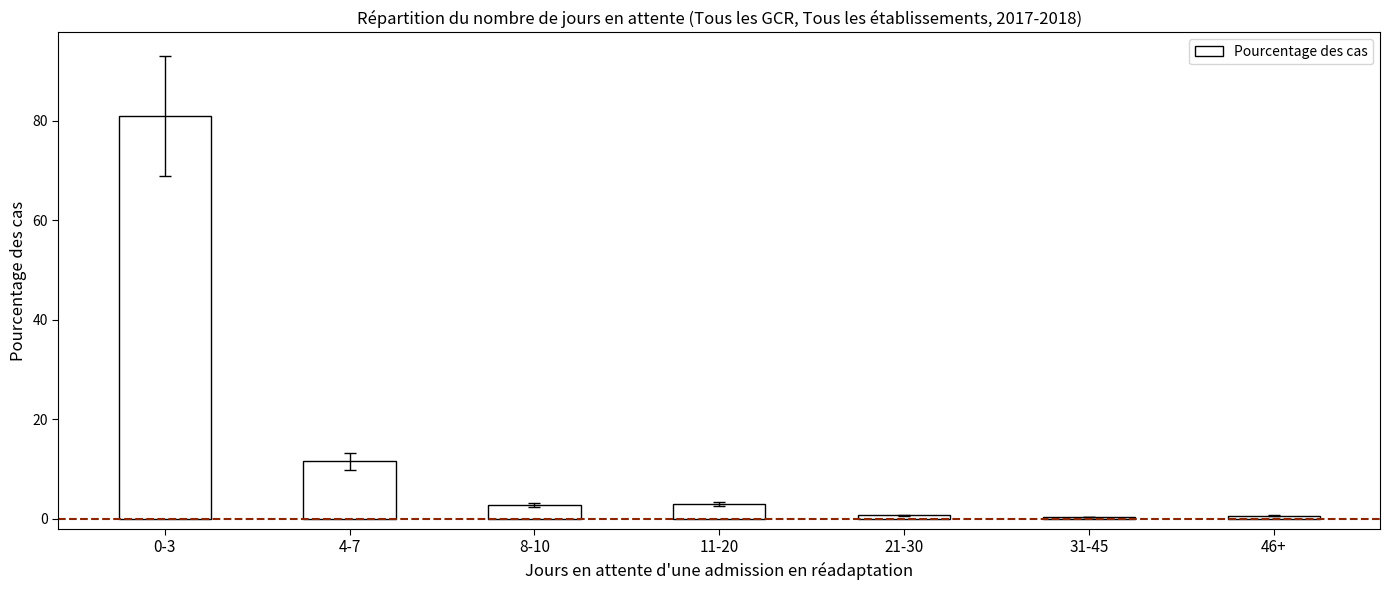

Count the number of categories in the chart.

7